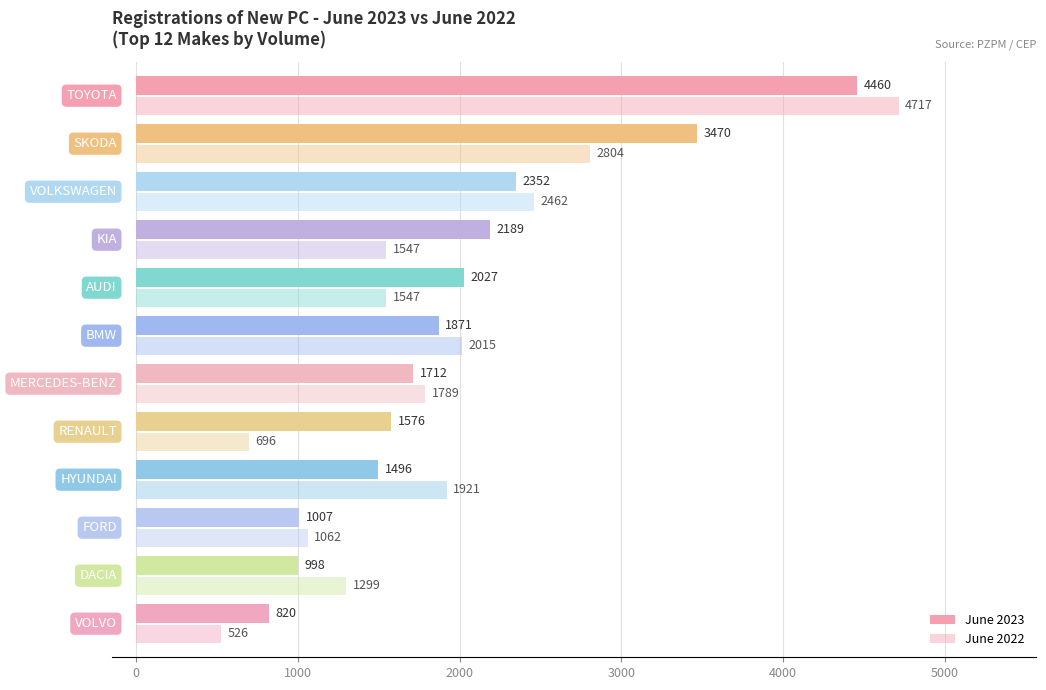

What position from the right is 1000?

10